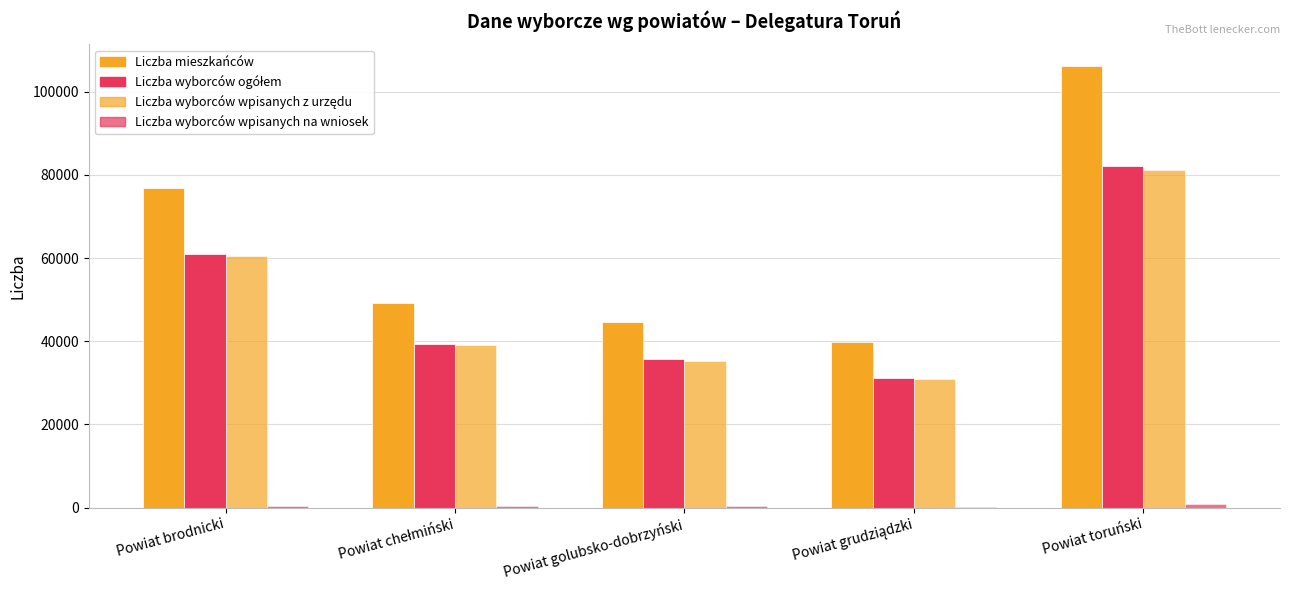

How many categories are shown in the chart?

5